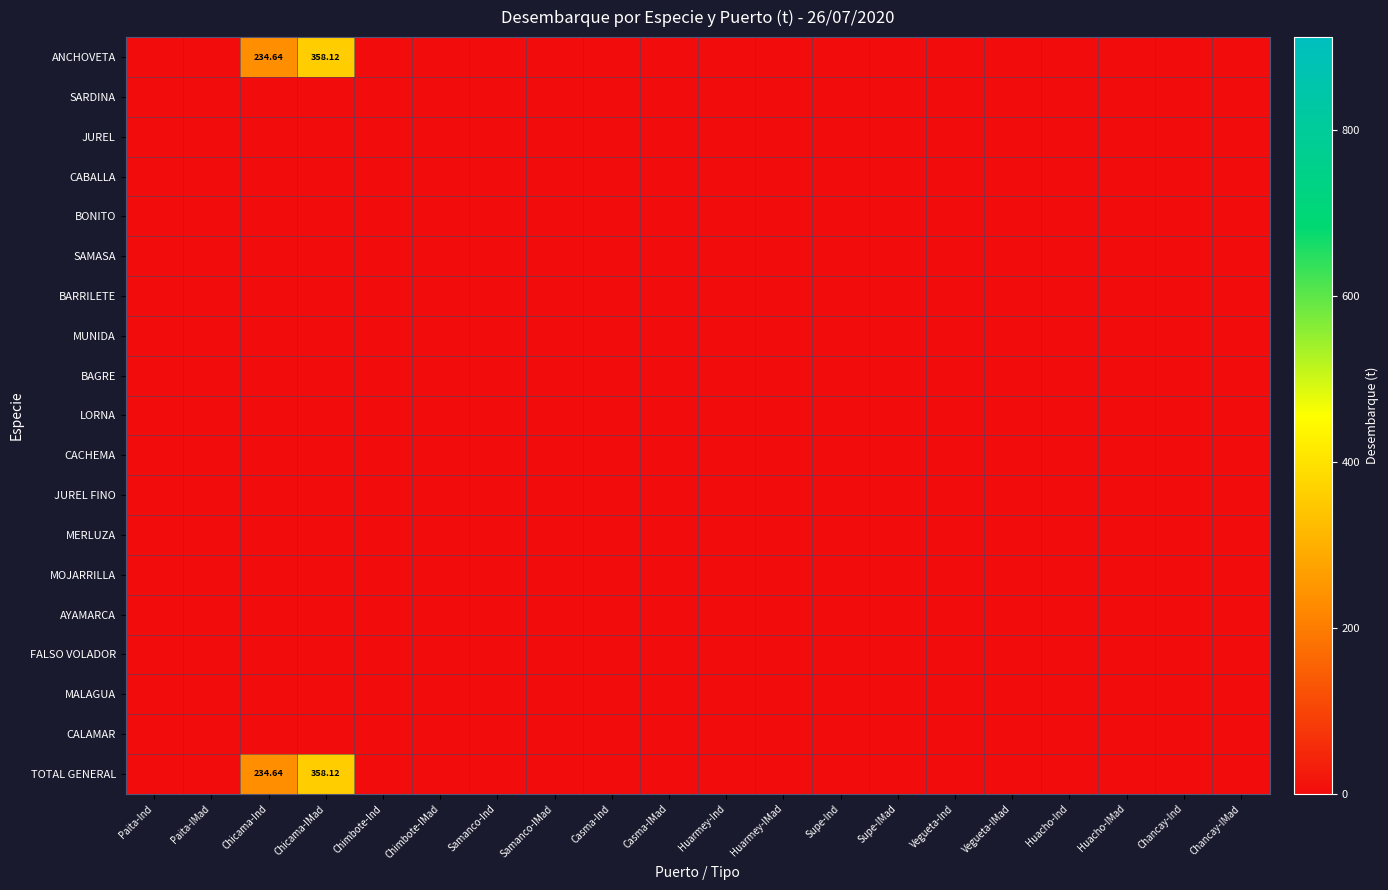

Which category has the highest value across all series?

Chicama-IMad